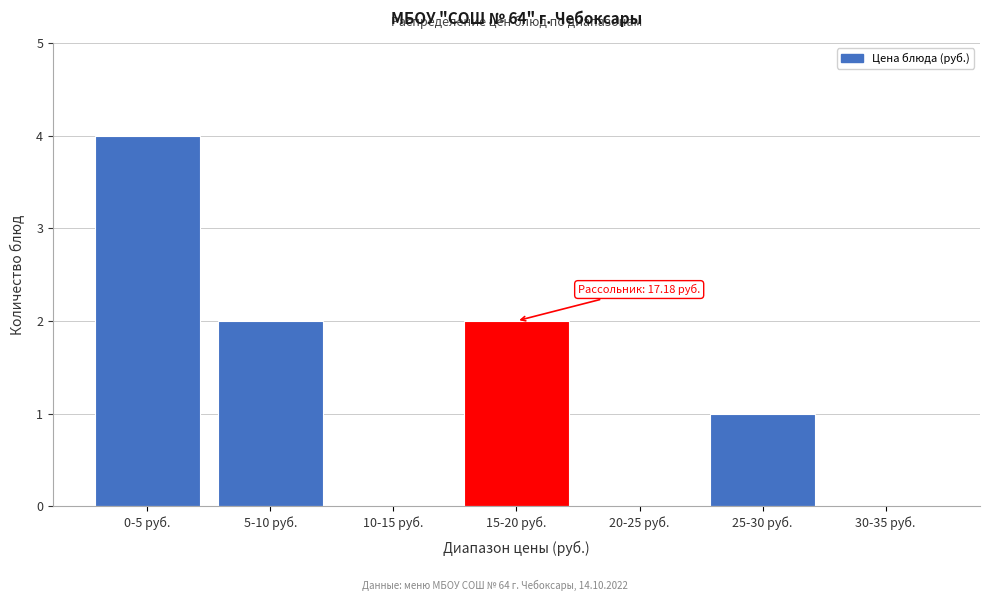

Reading left to right, what are all the values shown in this chart?

0-5 руб.=4	5-10 руб.=2	10-15 руб.=0	15-20 руб.=2	20-25 руб.=0	25-30 руб.=1	30-35 руб.=0